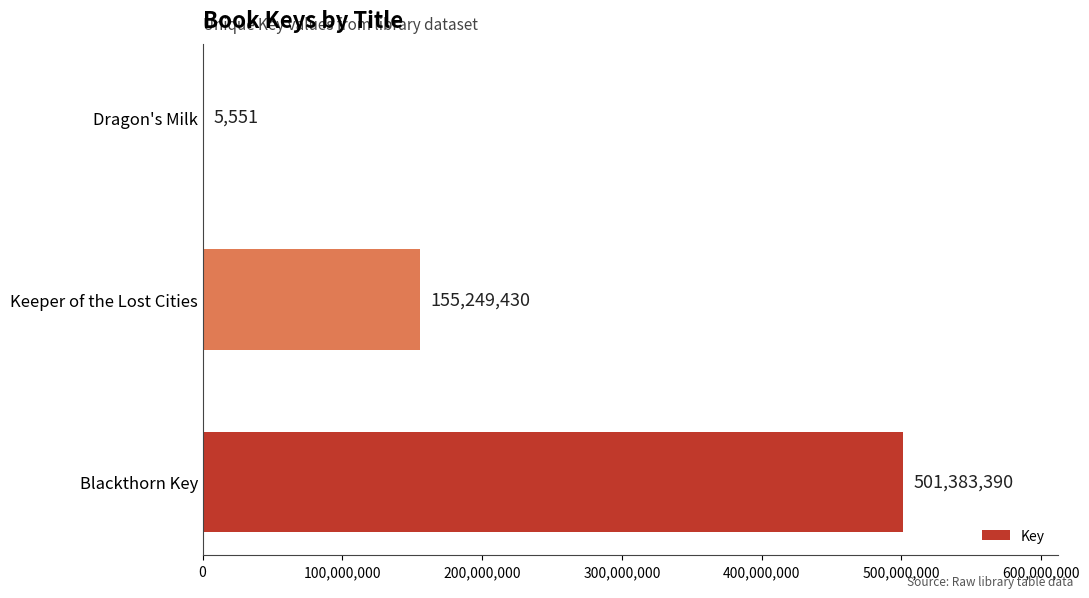

What is the maximum value shown in the chart?

501383390